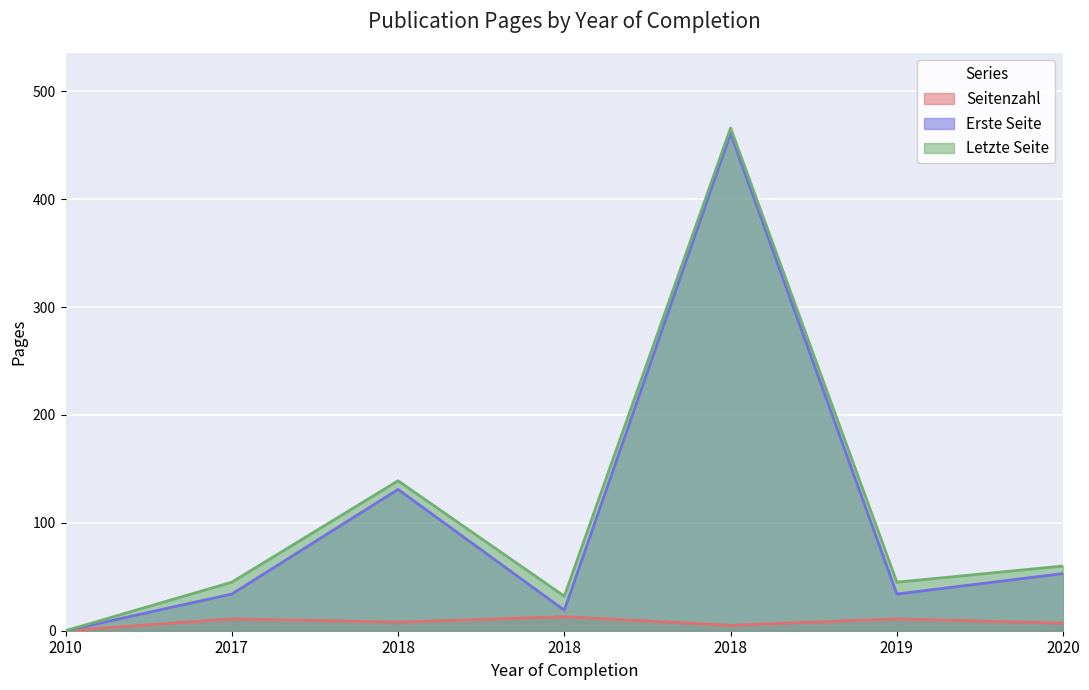

What is the value of the Seitenzahl point at the 6th from the left?

11